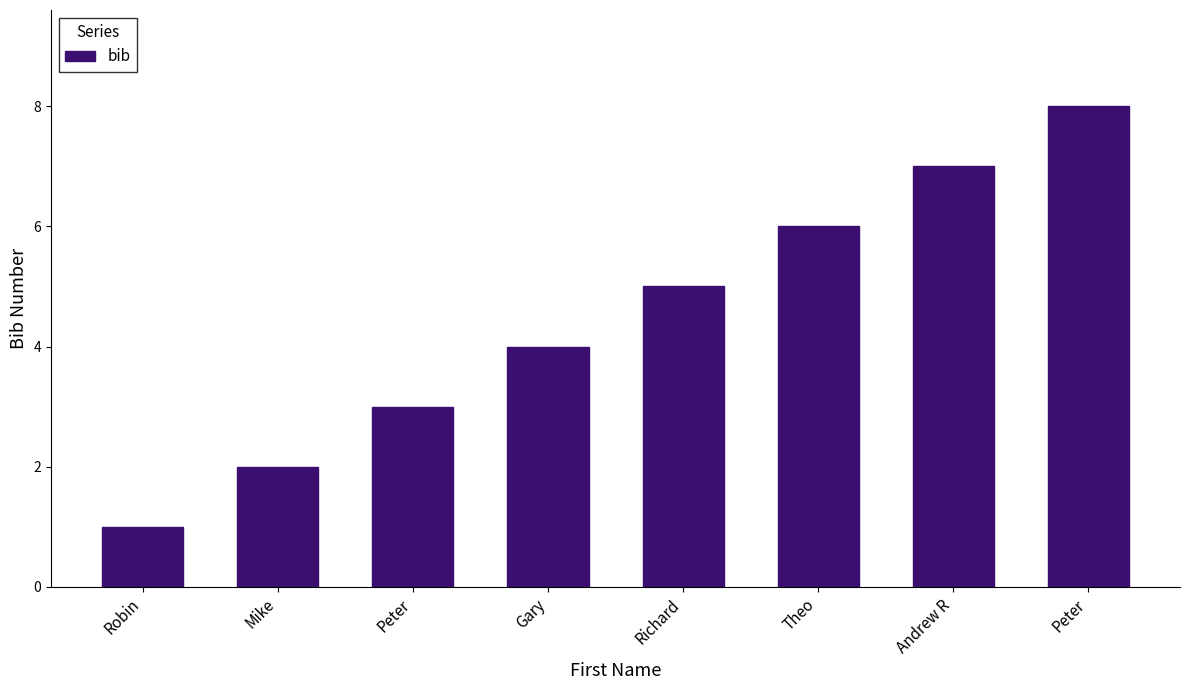

Does the chart contain any negative values?

No